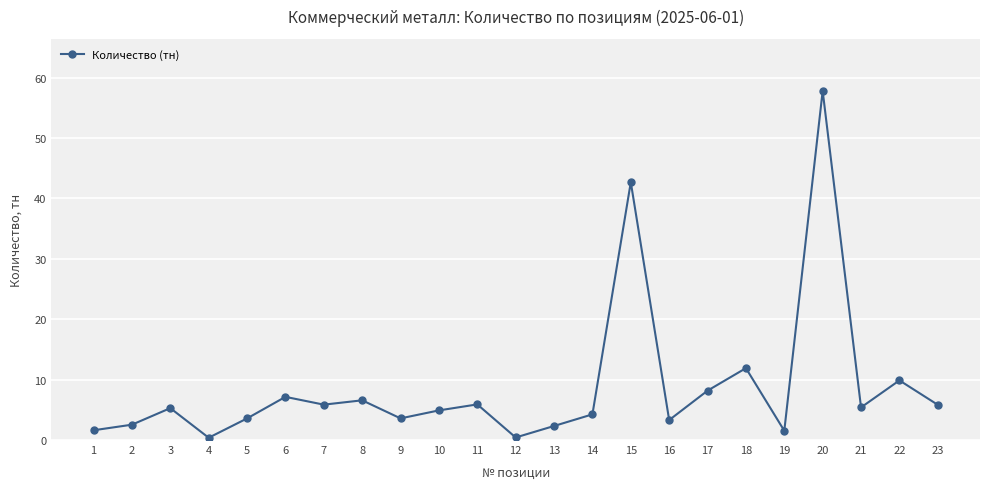

True or false: the data shows 2.0 at 3.

False